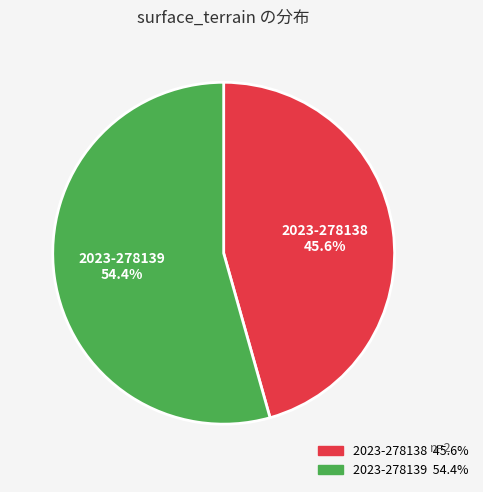

To the nearest percent, what is the difference between the largest and smallest slice percentages?

9%